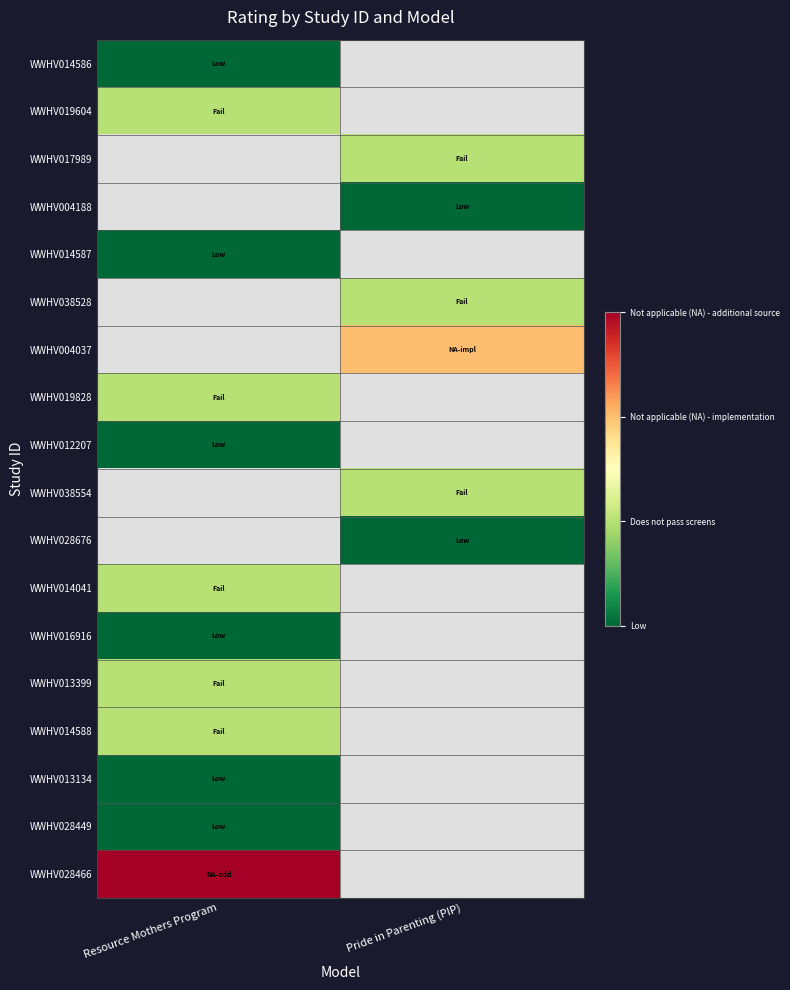

Where is WWHV019828 nearest to the value 1?

Resource Mothers Program